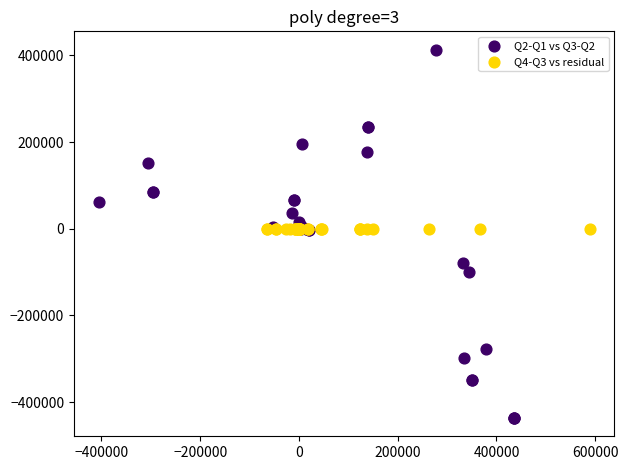

Which series contains the highest Y value?

Q2-Q1 vs Q3-Q2